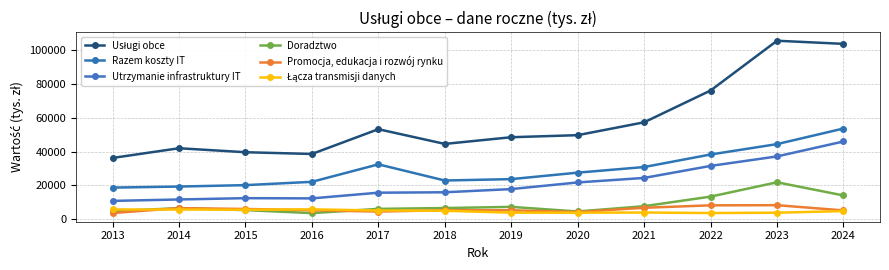

What is the difference between the maximum and minimum values in the Promocja, edukacja i rozwój rynku series?

4629